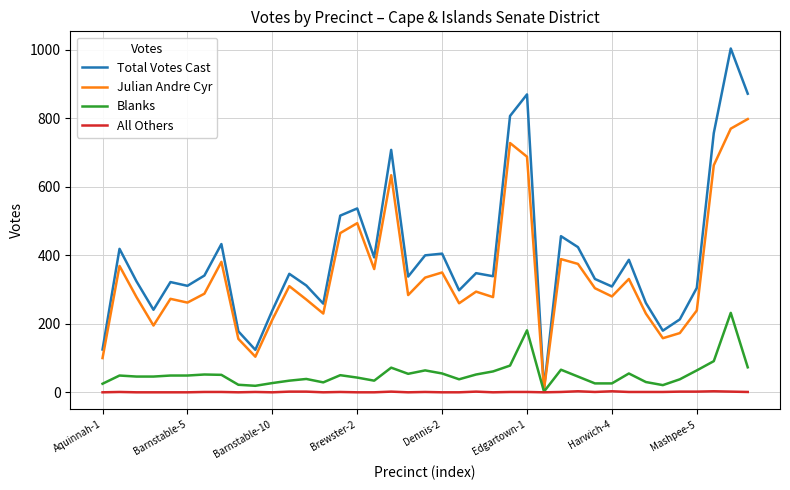

Which series has the largest total across all categories?

Total Votes Cast